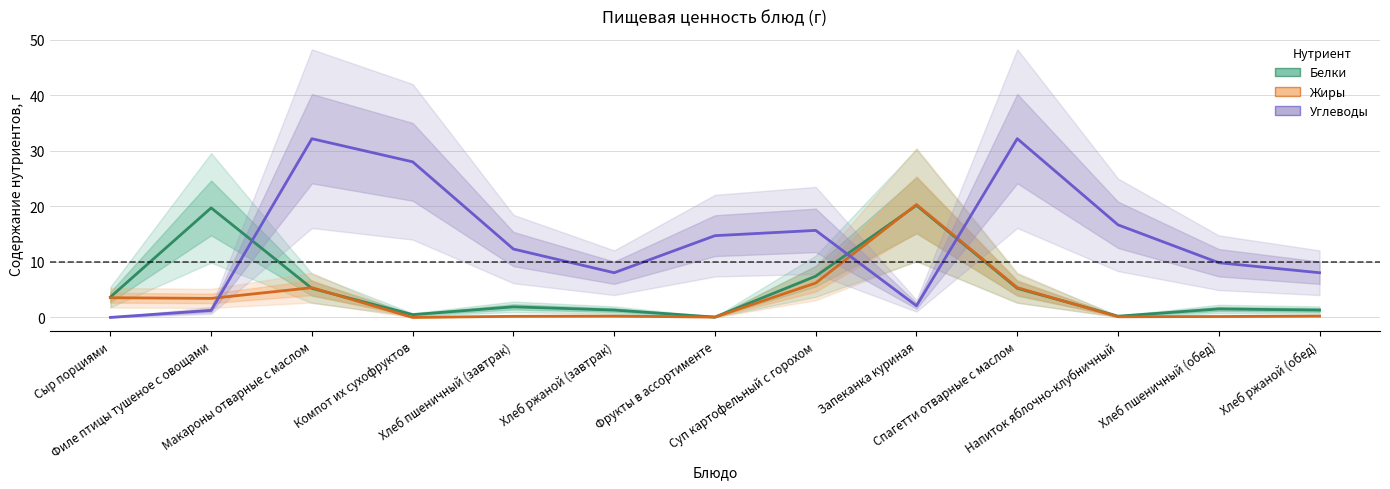

Is it true that Жиры equals 0.0 at Компот их сухофруктов?

True